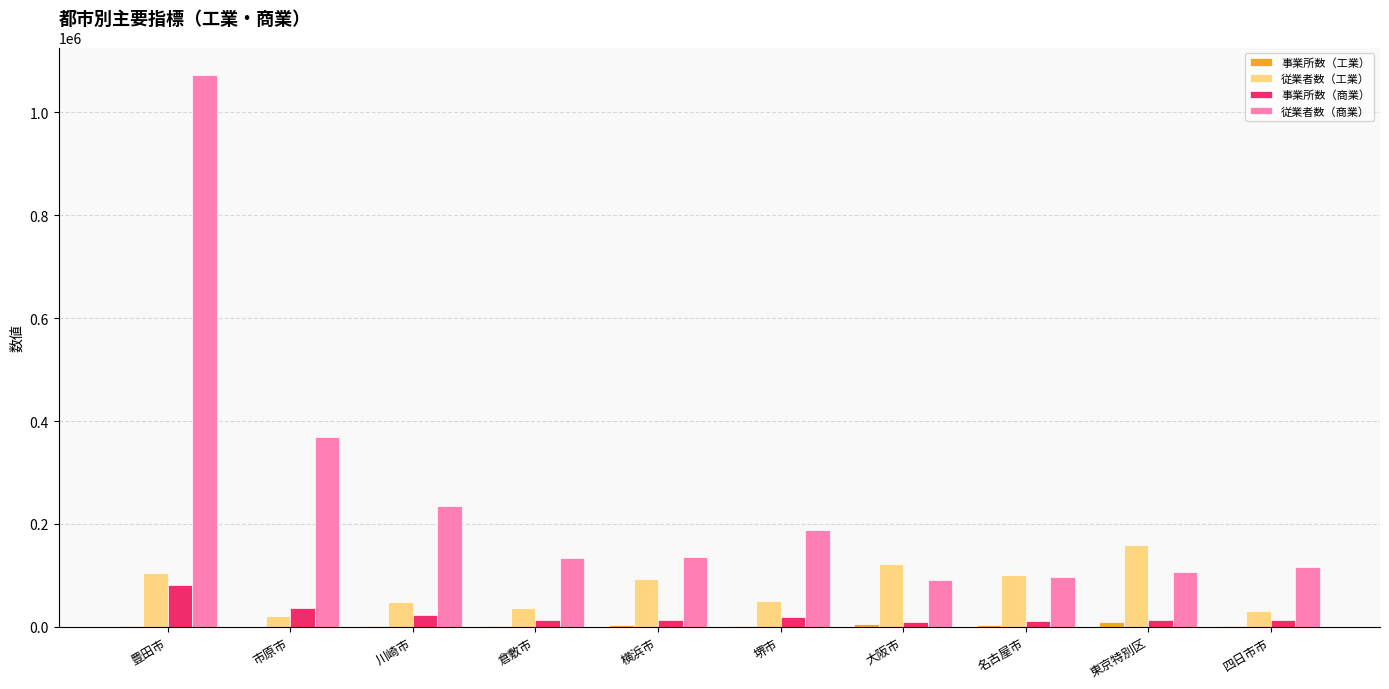

What is the maximum value shown in the chart?

1072610